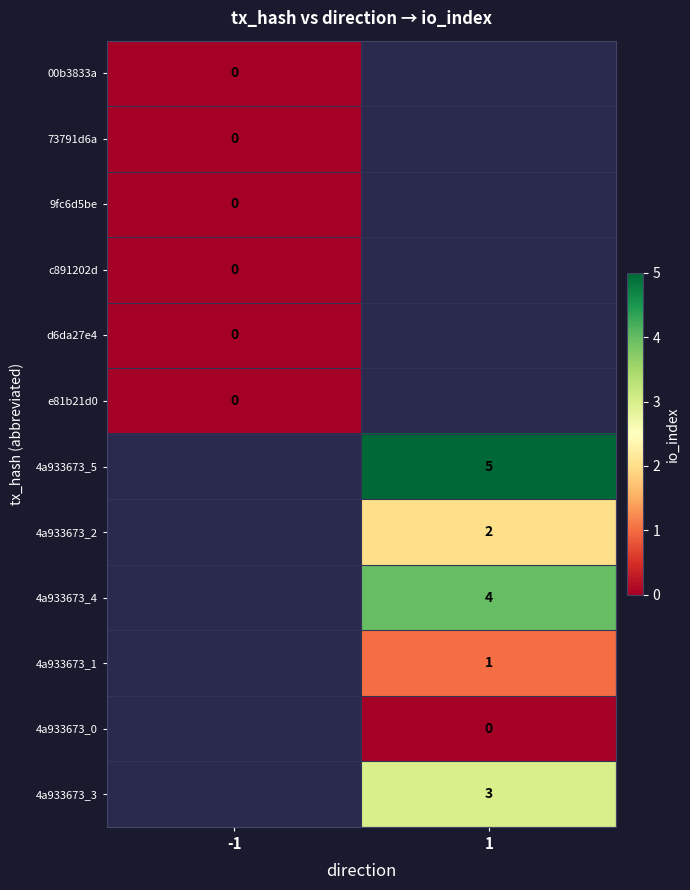

True or false: 4a933673_2 has a value of 2 at 1.

True